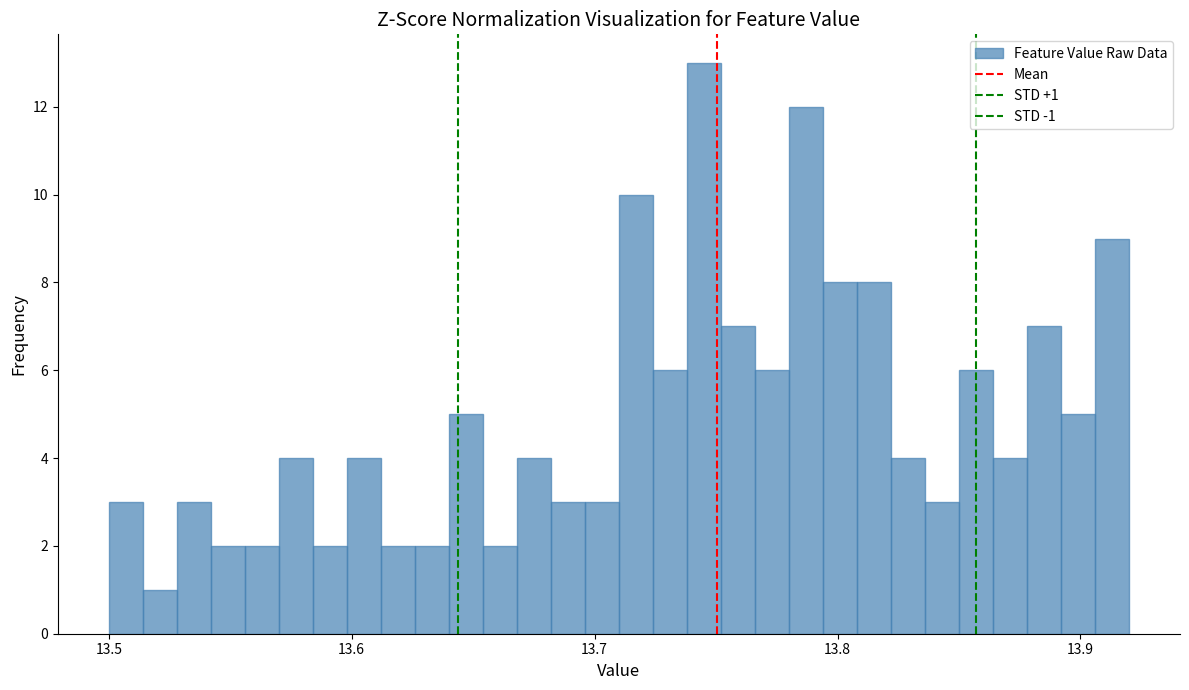

Read against the x-axis, roughly where is the centre of the tallest bar?

13.75